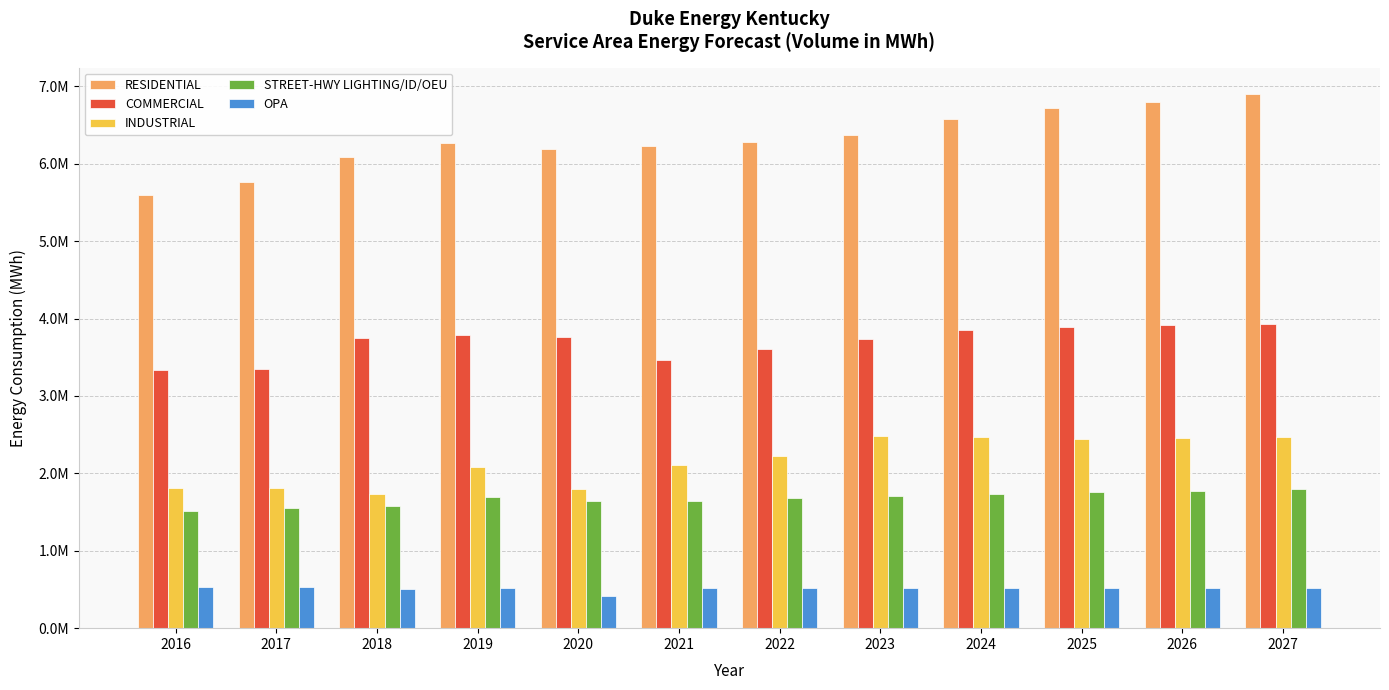

At which label does INDUSTRIAL first exceed 2218801?

2022